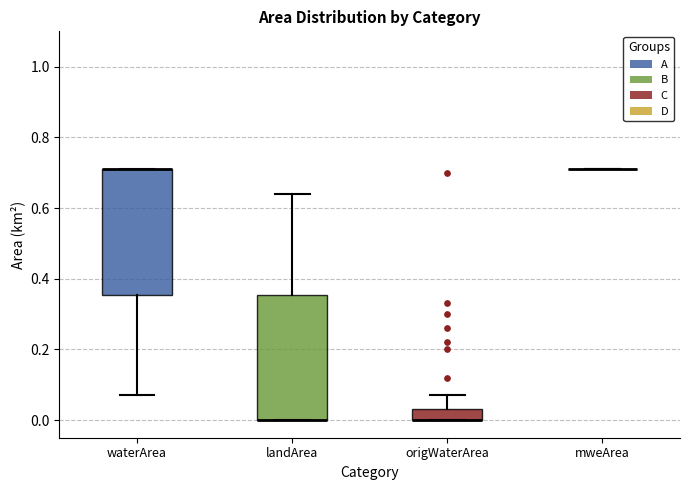

Reading left to right, read every box against the y-axis: the position of its median line, the range the box covers, and the ends of its whiskers. The values are not printed on the chart, so give them approximately, as read against the axis.

waterArea: median 0.72 (drawn on the box's upper edge), box 0.36 to 0.72, whiskers 0.08 to 0.72
landArea: median 0.00 (drawn on the box's lower edge), box 0.00 to 0.36, whiskers 0.00 to 0.64
origWaterArea: median 0.00 (drawn on the box's lower edge), box 0.00 to 0.04, whiskers 0.00 to 0.08
mweArea: box collapsed to a line at 0.72, whiskers 0.72 to 0.72